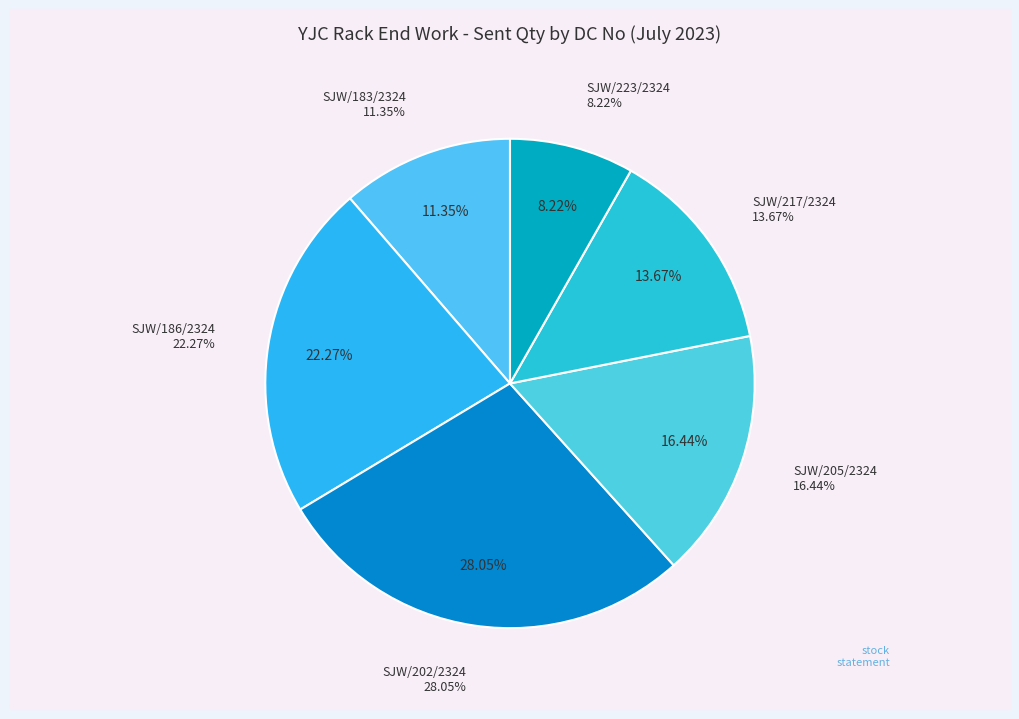

Which category has the smallest portion of the pie?

SJW/223/2324